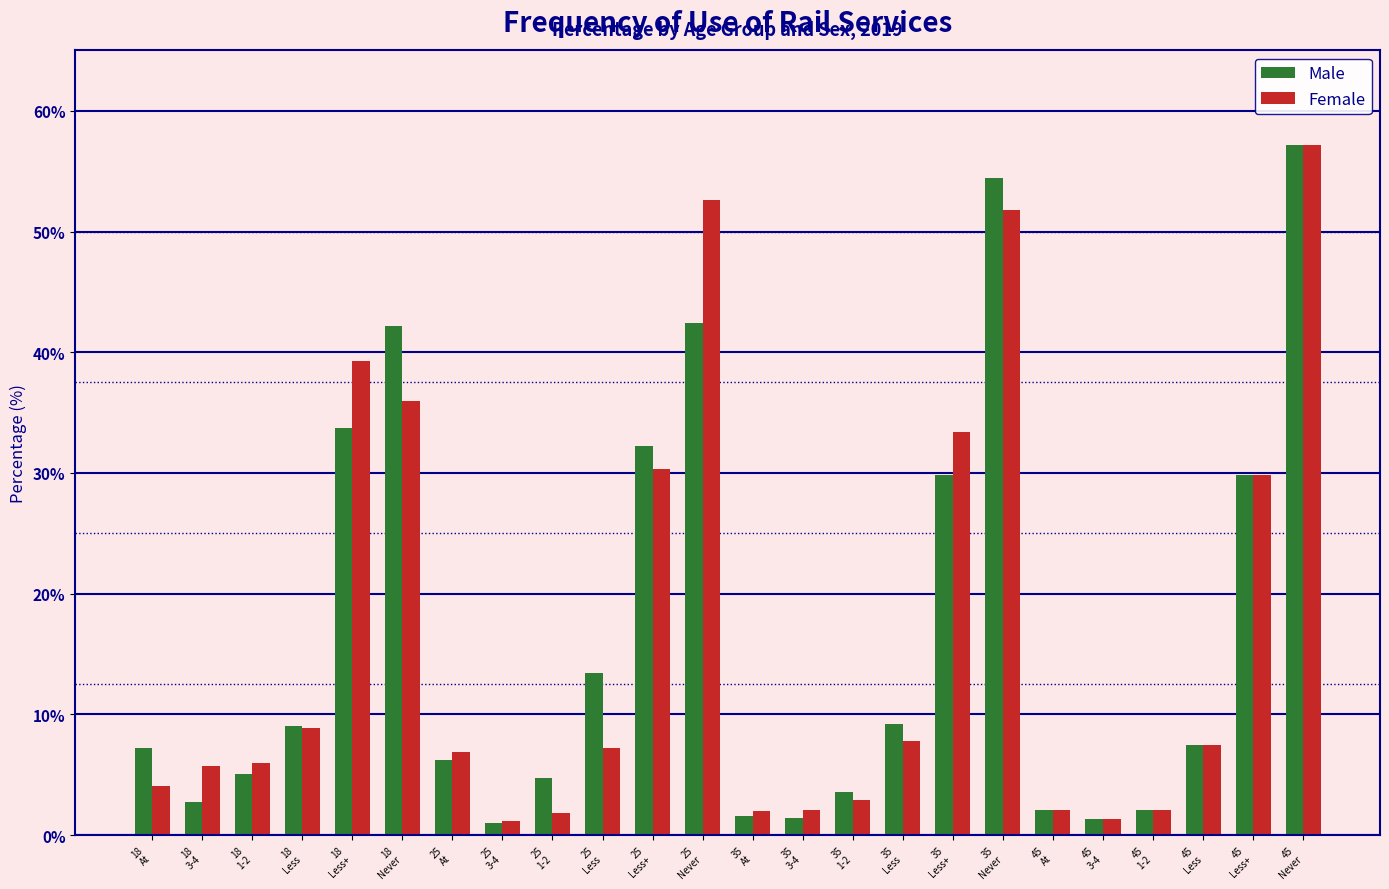

What is the difference between the second highest and second lowest values in the Female series?

51.3